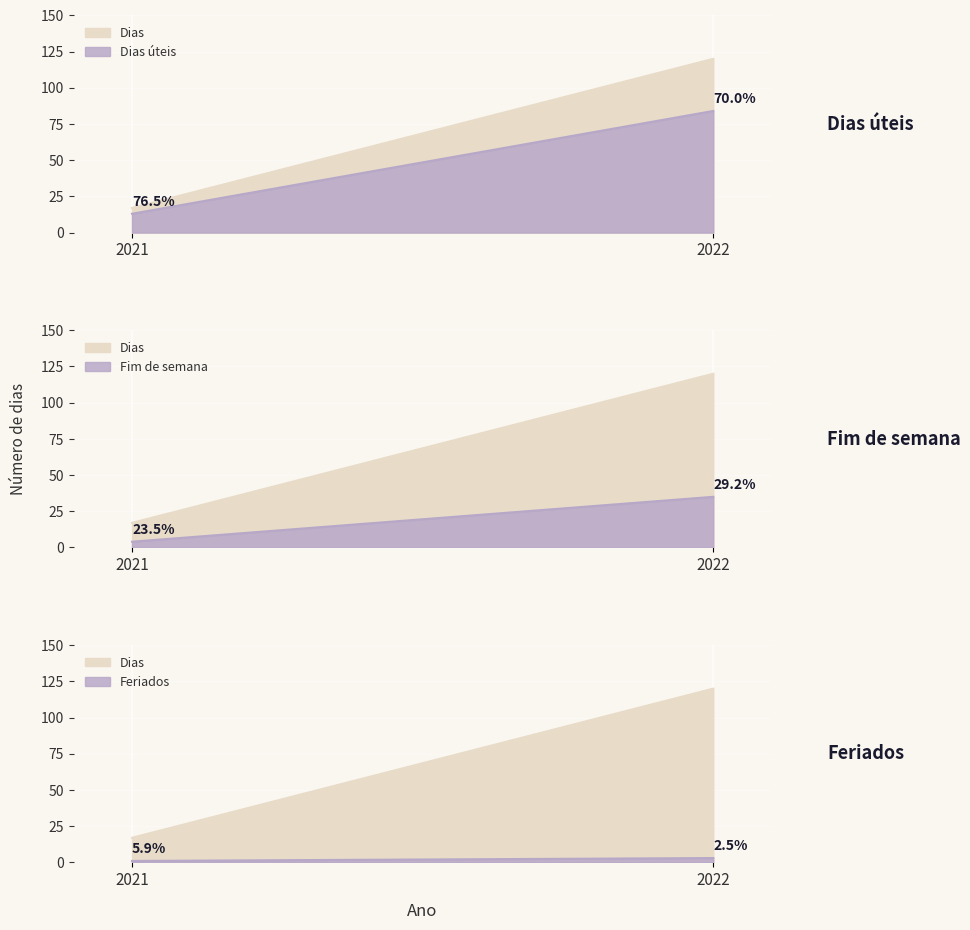

Is it true that Feriados equals 2 at 2021?

False